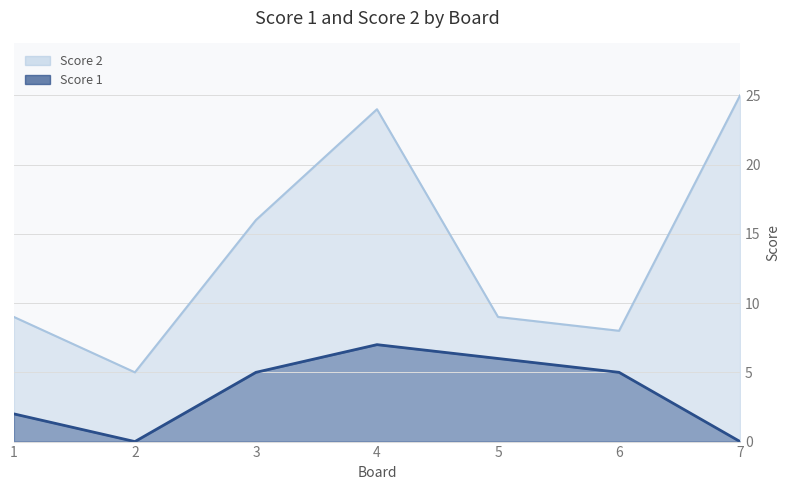

The value of Score 2 at 3 is 26. True or false?

False